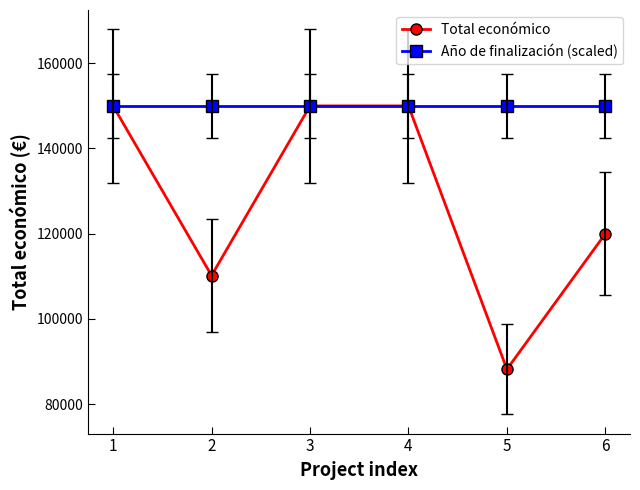

At how many categories does at least one series exceed 140965?

6